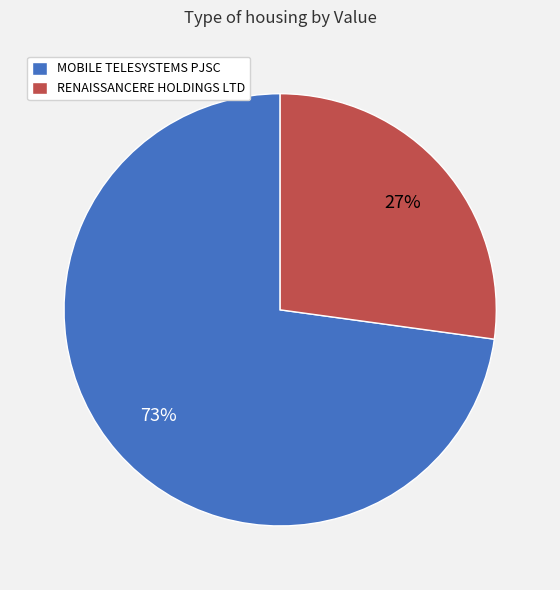

To the nearest percent, what is the difference between the largest and smallest slice percentages?

46%